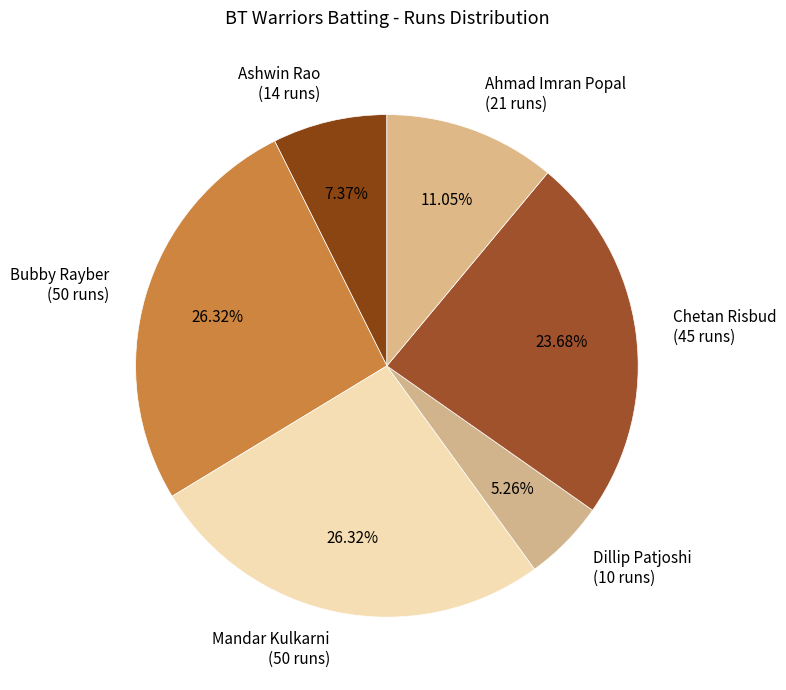

Which slice is the smallest?

Dillip Patjoshi (10 runs)